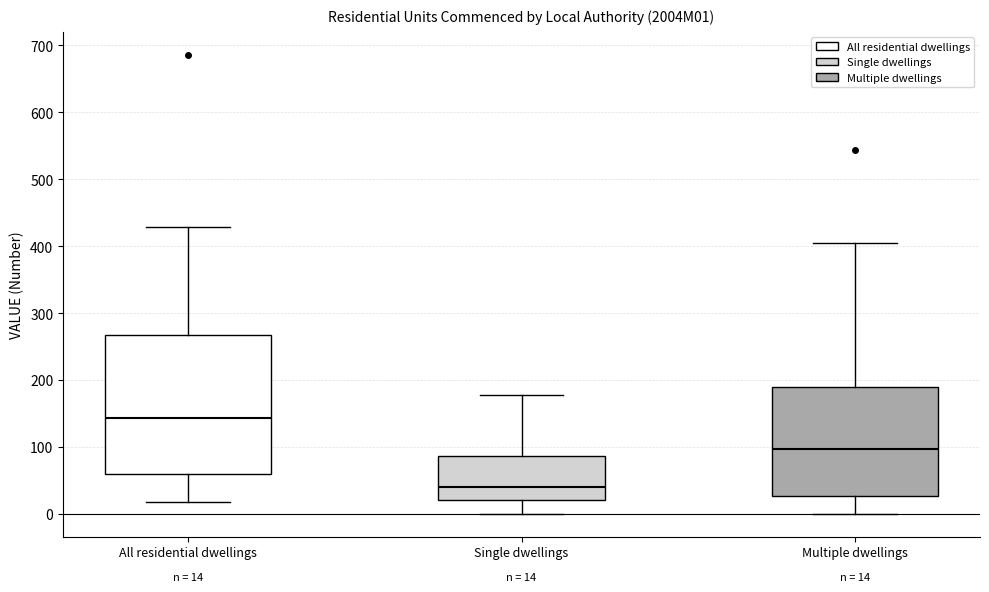

Which box has the highest median line?

All residential dwellings